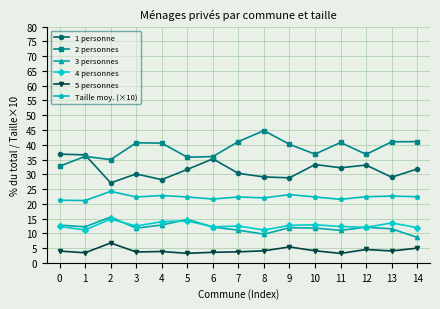

How many distinct data groups are displayed?

6